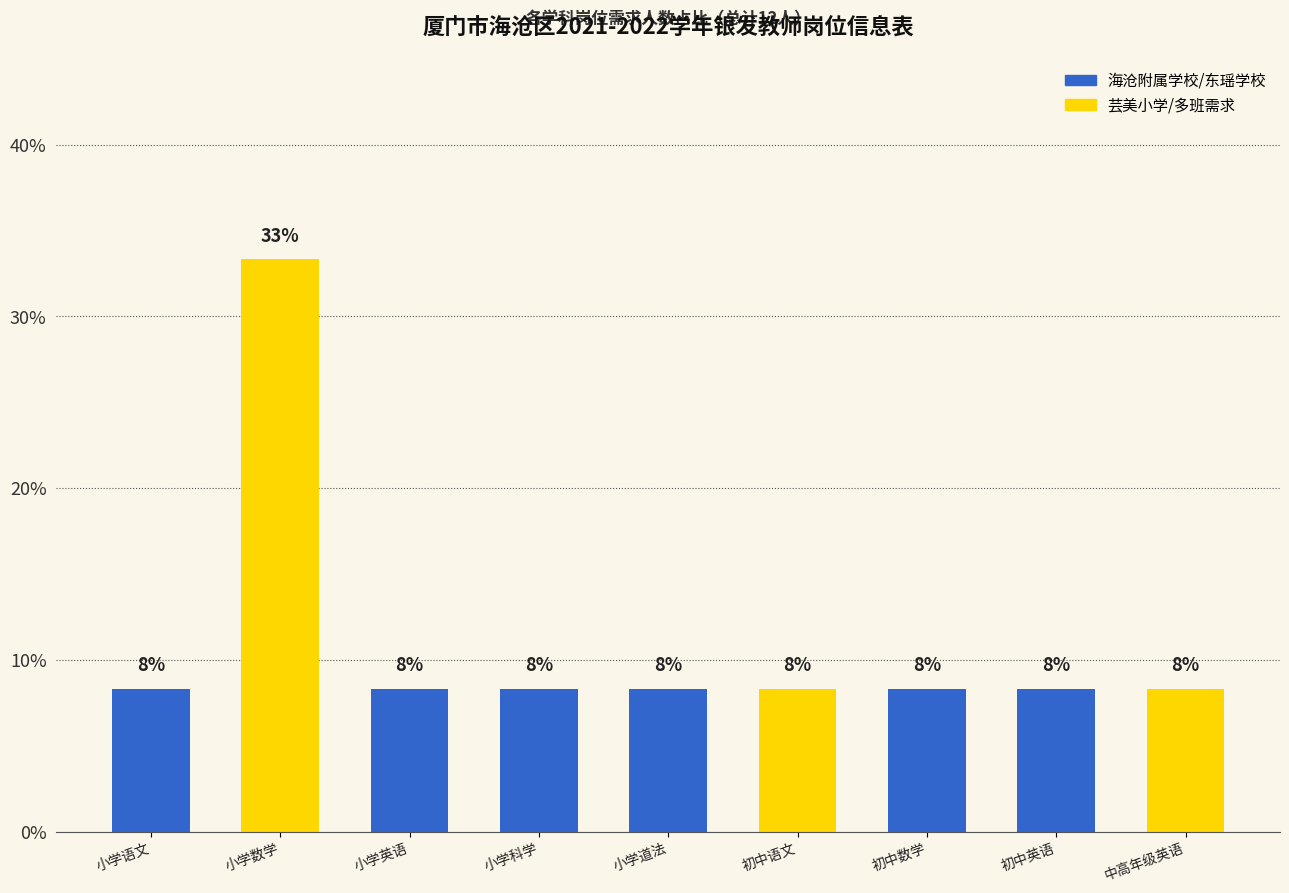

How many bars are there in total?

9